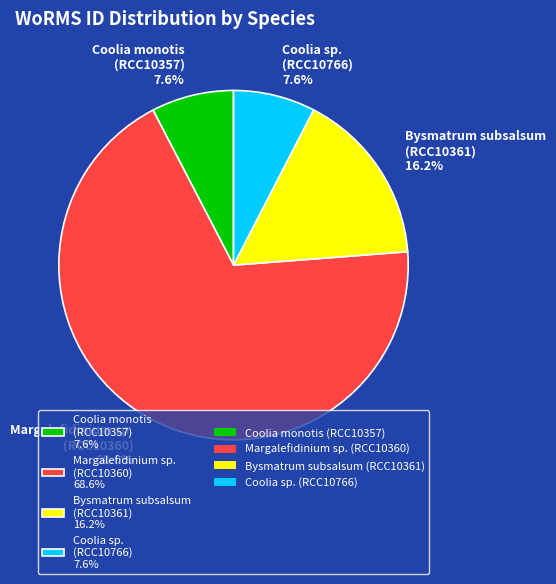

Is Coolia sp. (RCC10766) 7.6% the majority of the pie?

No